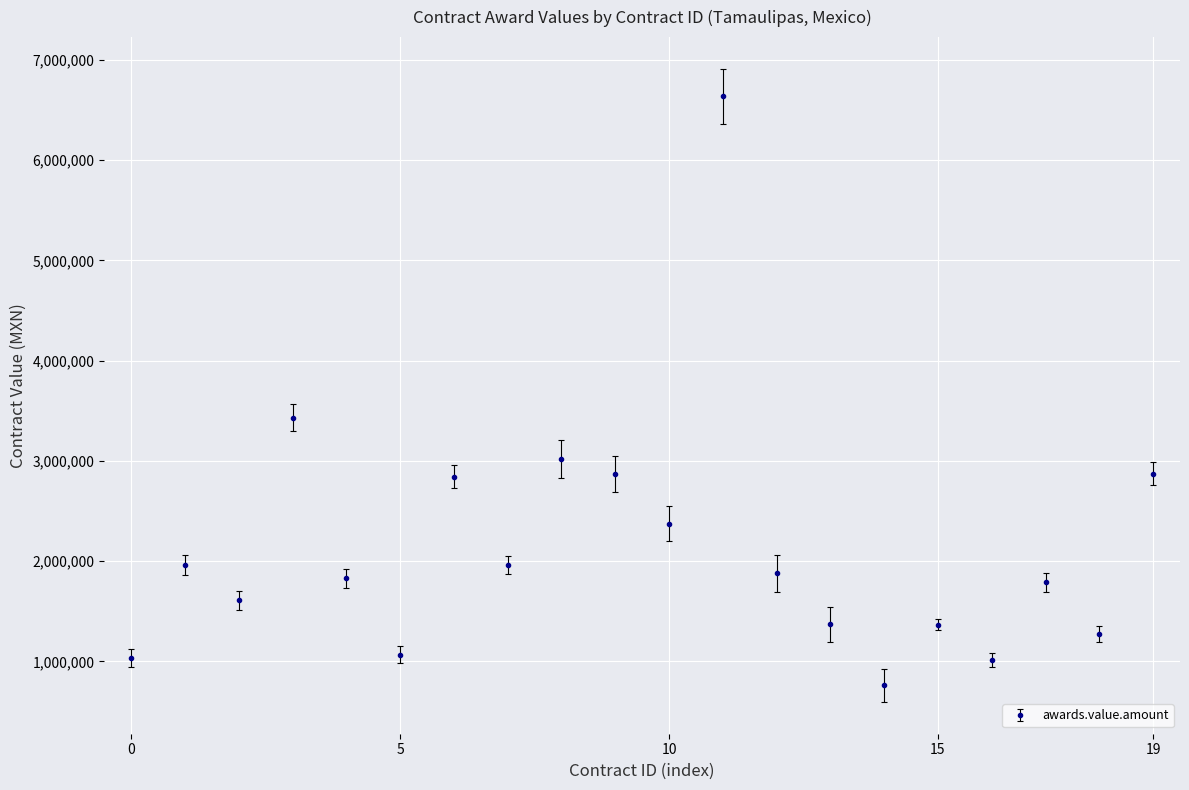

True or false: there are more than 0 points higher than both neighbors.

True